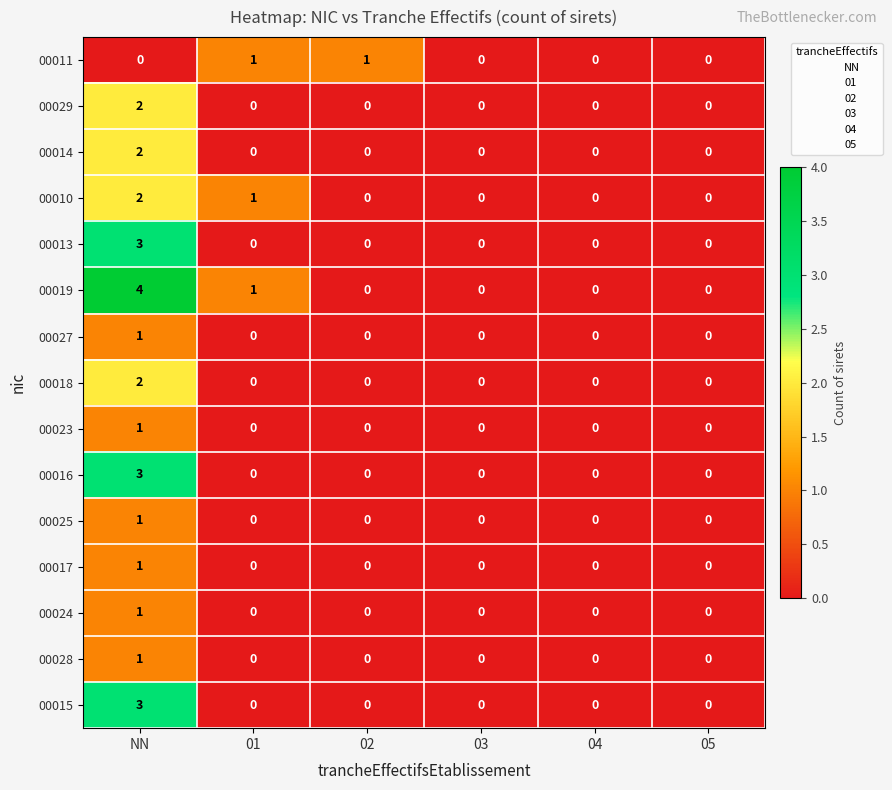

What is the difference between the maximum and minimum values in the 00015 series?

3